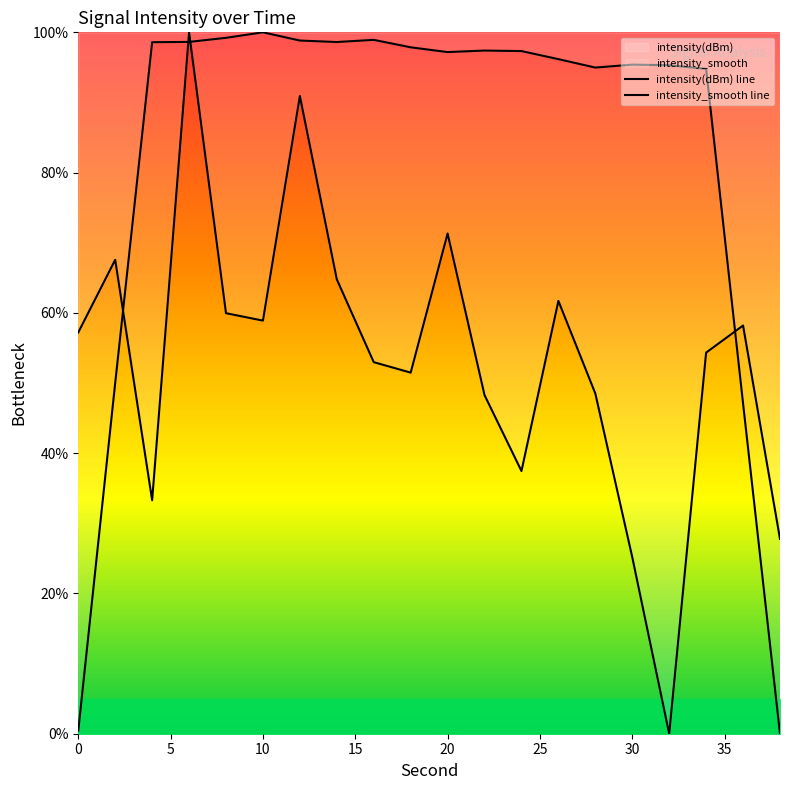

What is the average value?

53.5